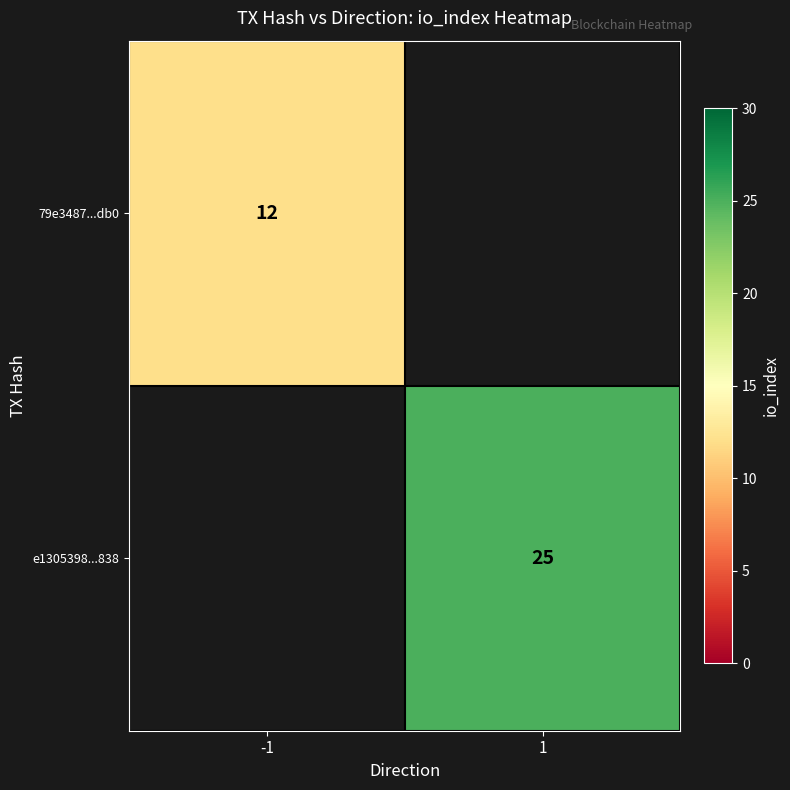

Rank the categories by 79e3487...db0 value from lowest to highest.

-1, 1